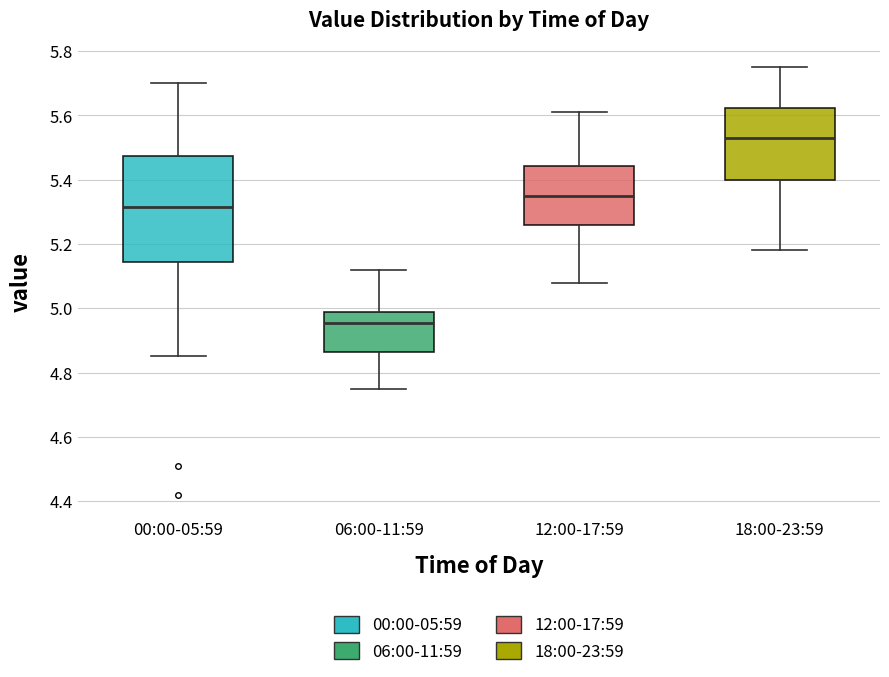

Which box has the lowest median line?

06:00-11:59